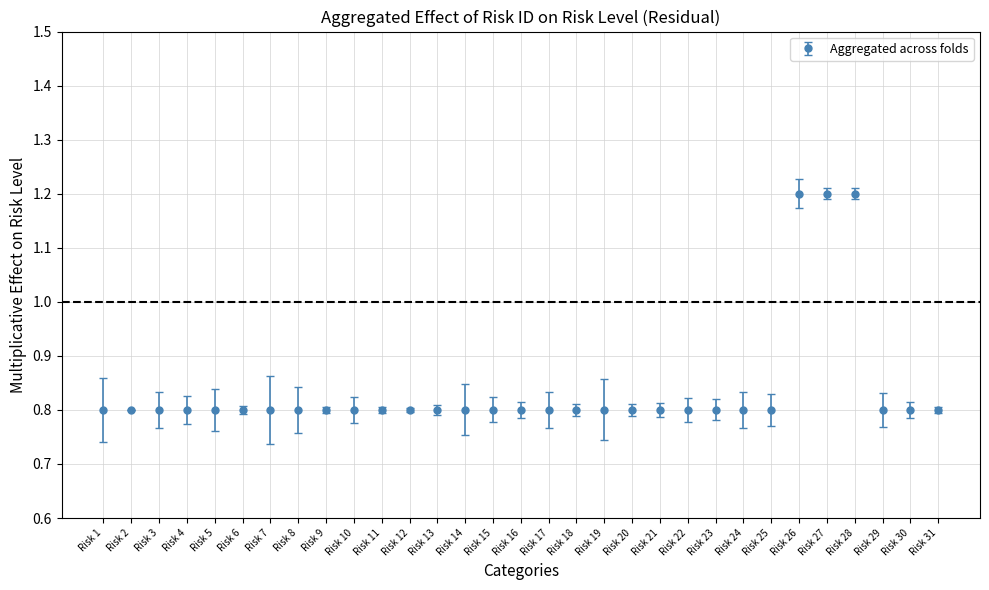

What is the change in value from Risk 2 to Risk 28?

+0.4